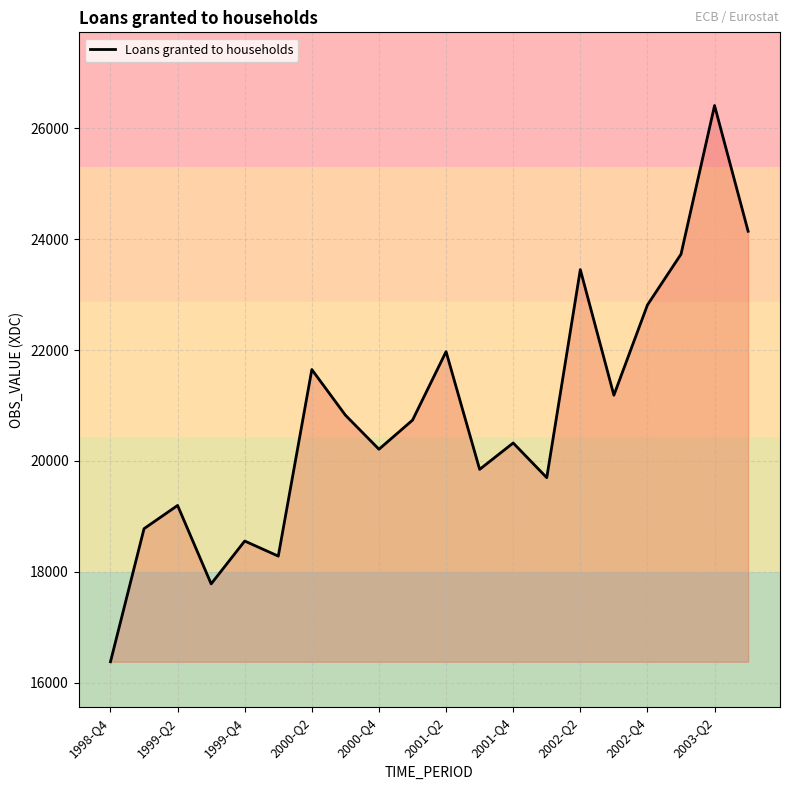

What is the minimum value shown in the chart?

16378